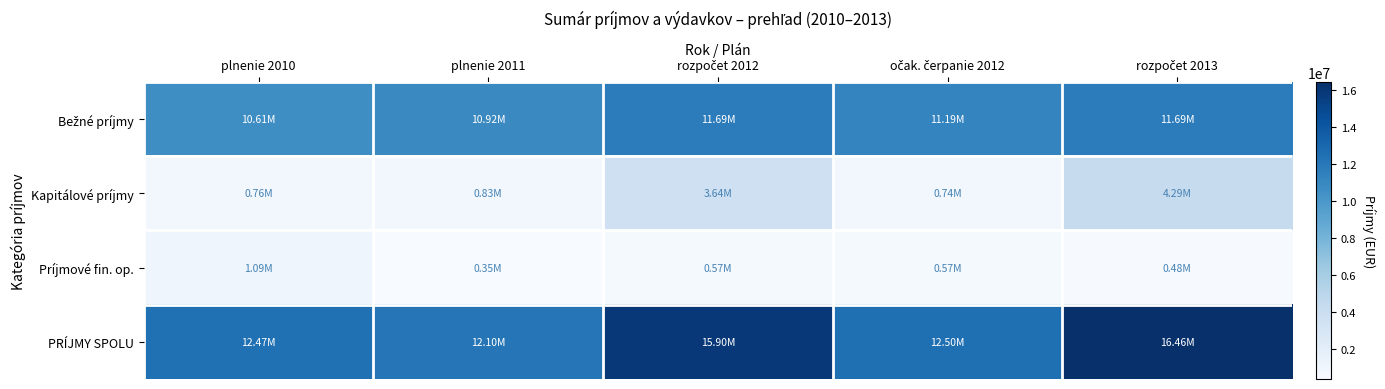

Between rozpočet 2013 and plnenie 2011, which is larger?

rozpočet 2013